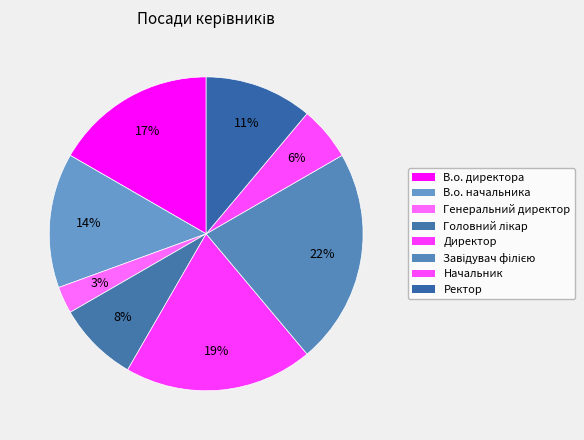

Rank the categories by value from lowest to highest.

Генеральний директор, Начальник, Головний лікар, Ректор, В.о. начальника, В.о. директора, Директор, Завідувач філією